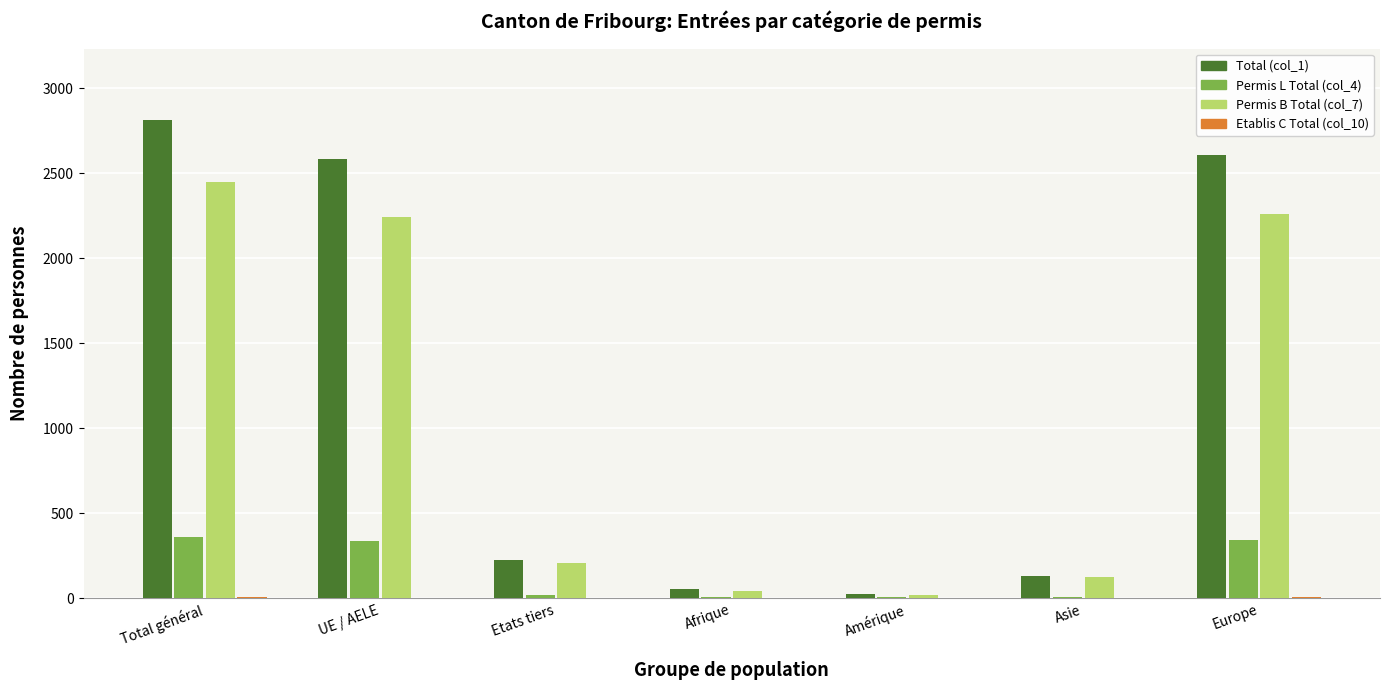

At which label does Total (col_1) first exceed 228?

Total général